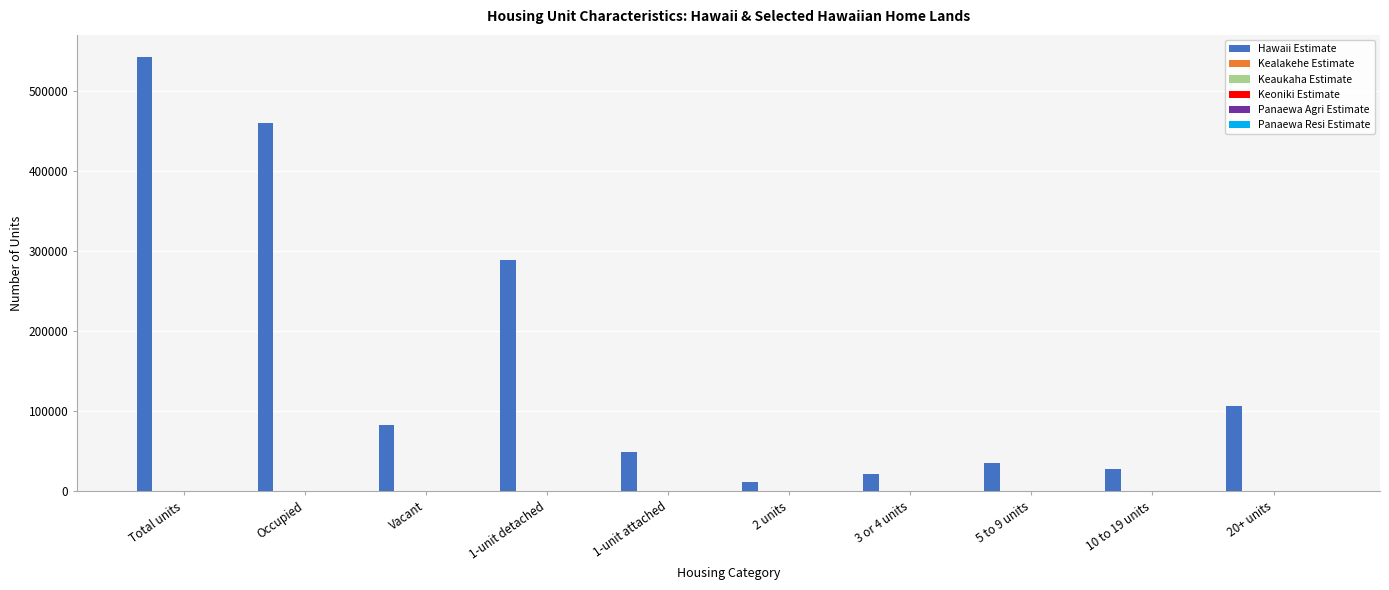

At which category is the sum across all series the highest?

Total units